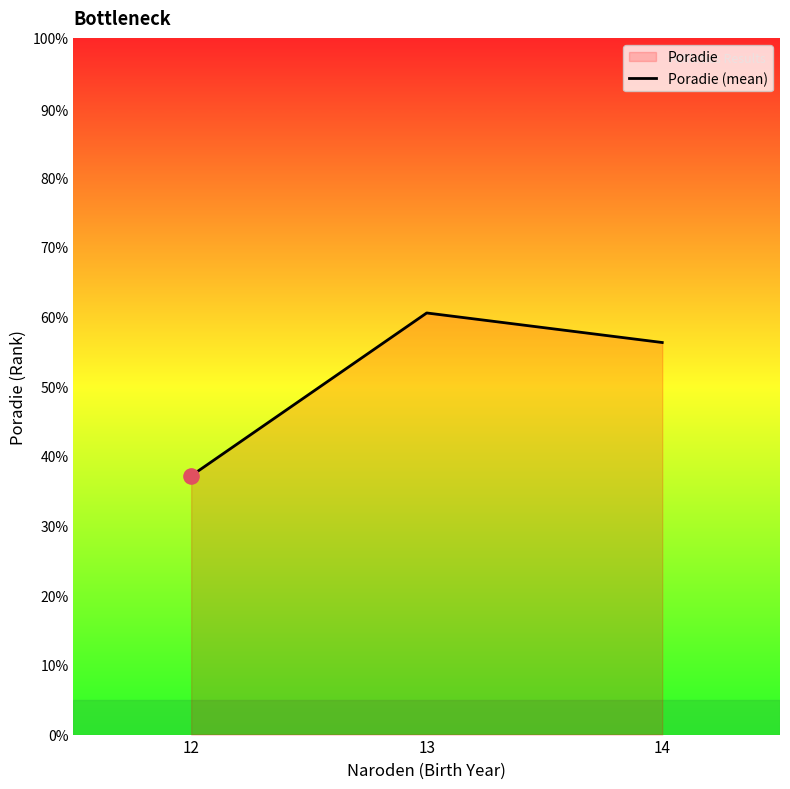

Between 14 and 13, which is larger?

13